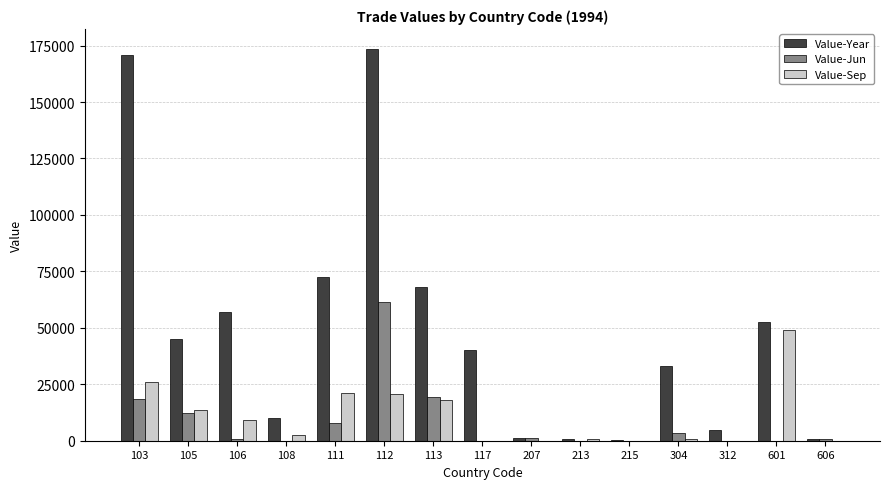

Which series has the largest total across all categories?

Value-Year